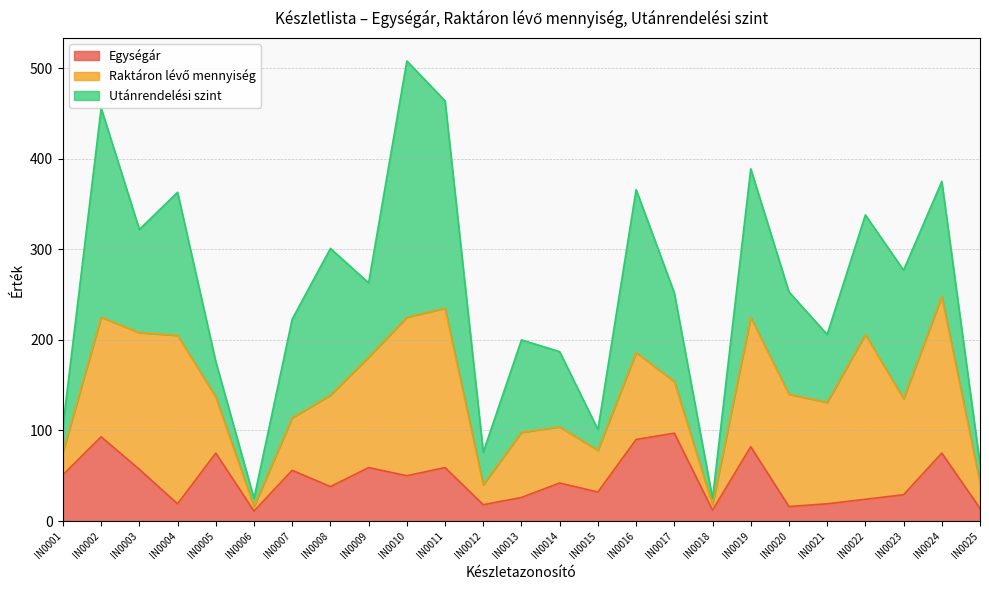

At which label does Raktáron lévő mennyiség first exceed 101?

IN0002